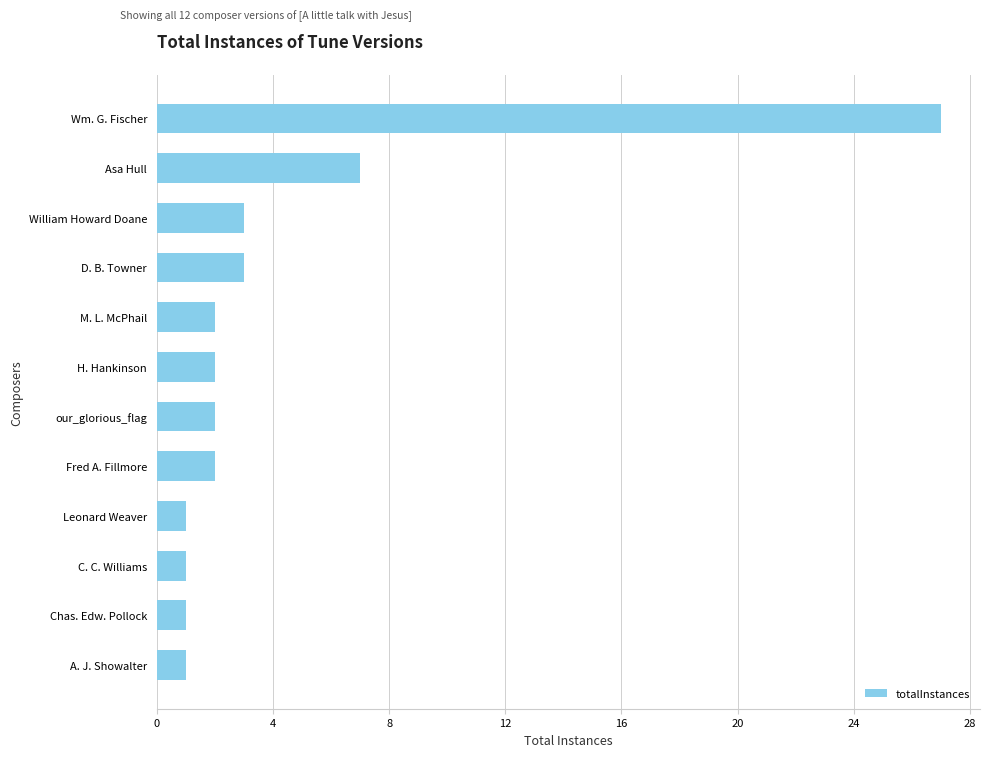

What is the change in value from D. B. Towner to Asa Hull?

+4